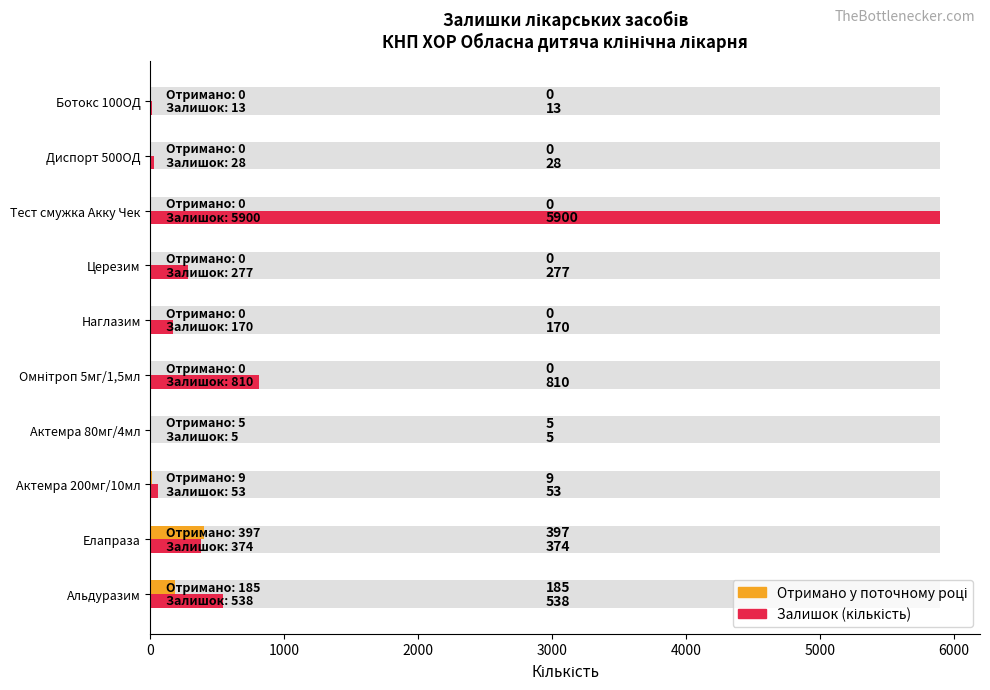

At how many categories does at least one series exceed 4070?

1